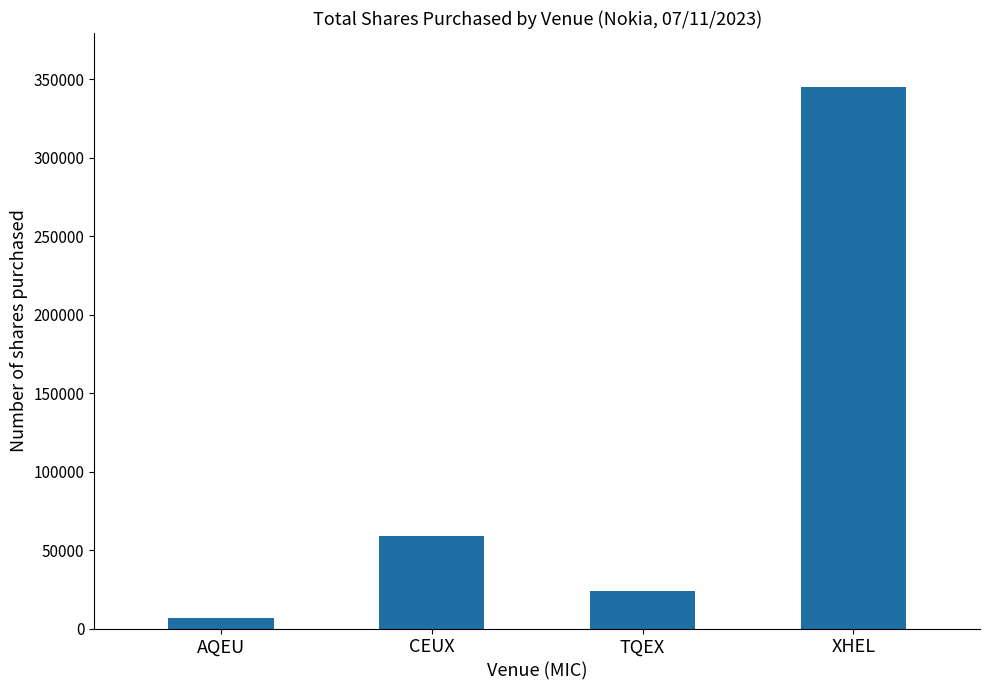

Count the number of categories in the chart.

4